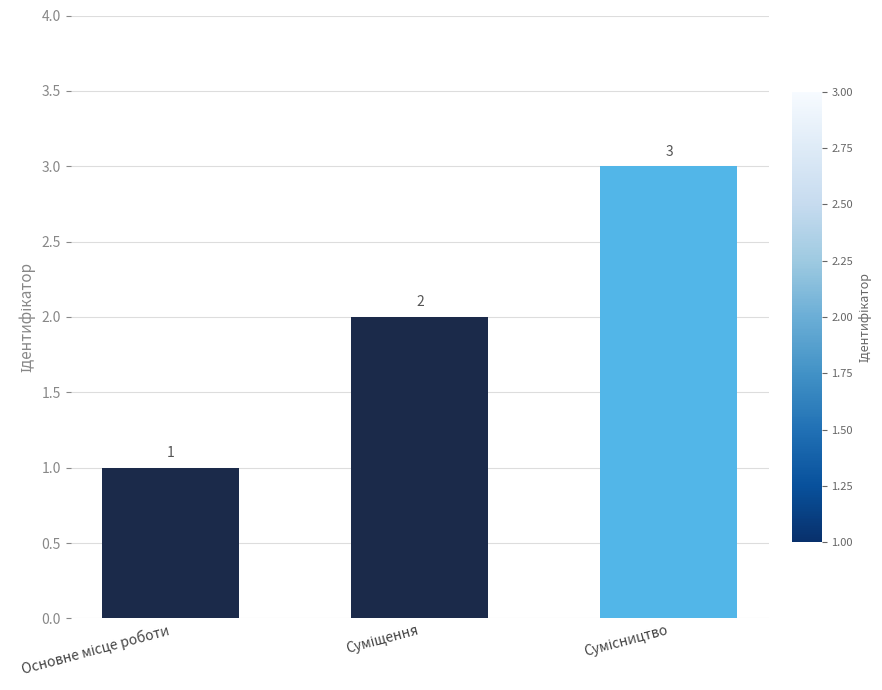

What is the value of the 2nd bar from the left?

2